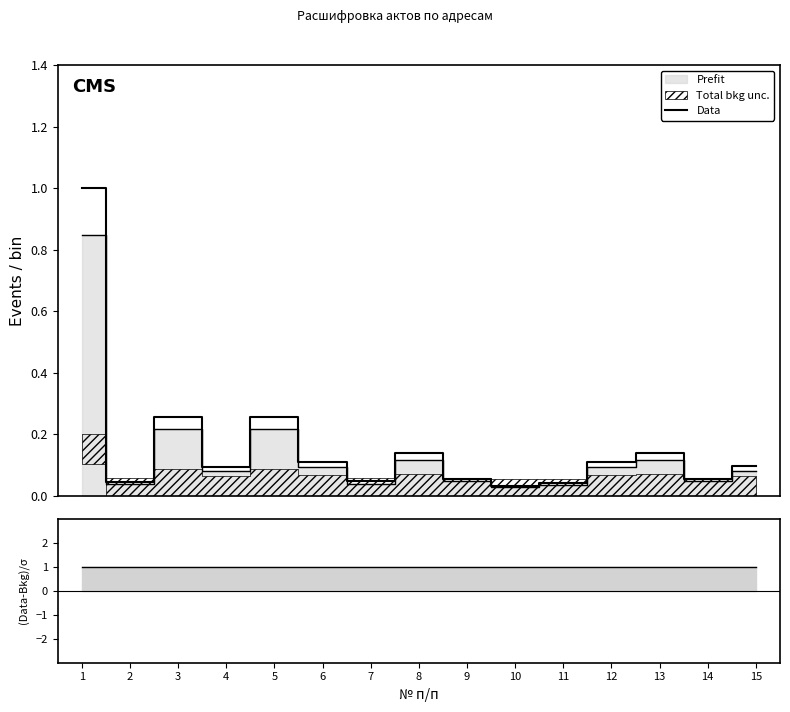

The (Data-Bkg)/σ series shows 1.6 at 8. True or false?

False